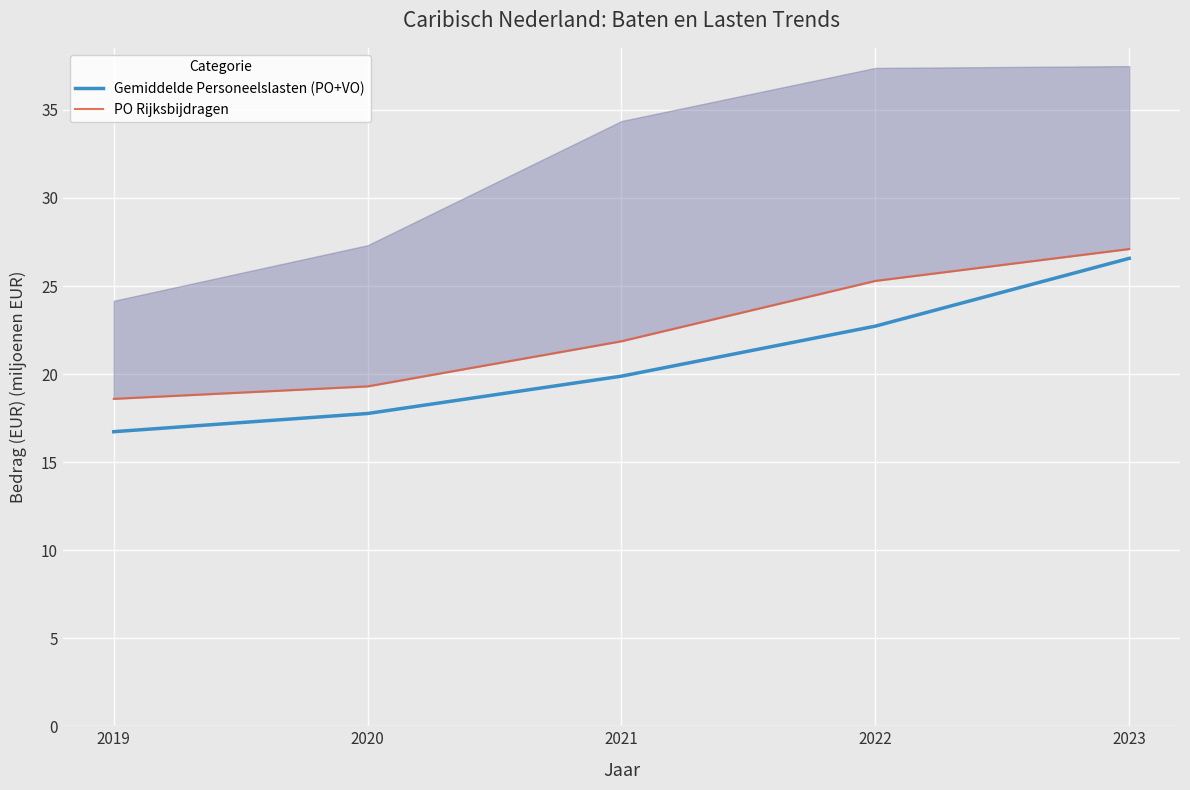

At how many categories does at least one series exceed 27?

1